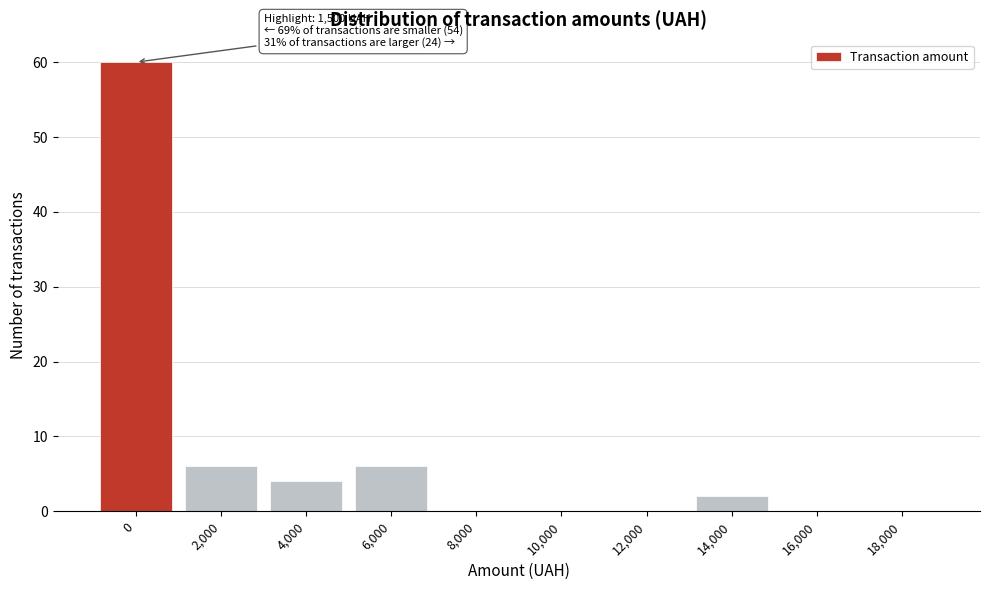

Reading right to left, list all the values displayed in this chart.

18,000=0	16,000=0	14,000=2	12,000=0	10,000=0	8,000=0	6,000=6	4,000=4	2,000=6	0=60